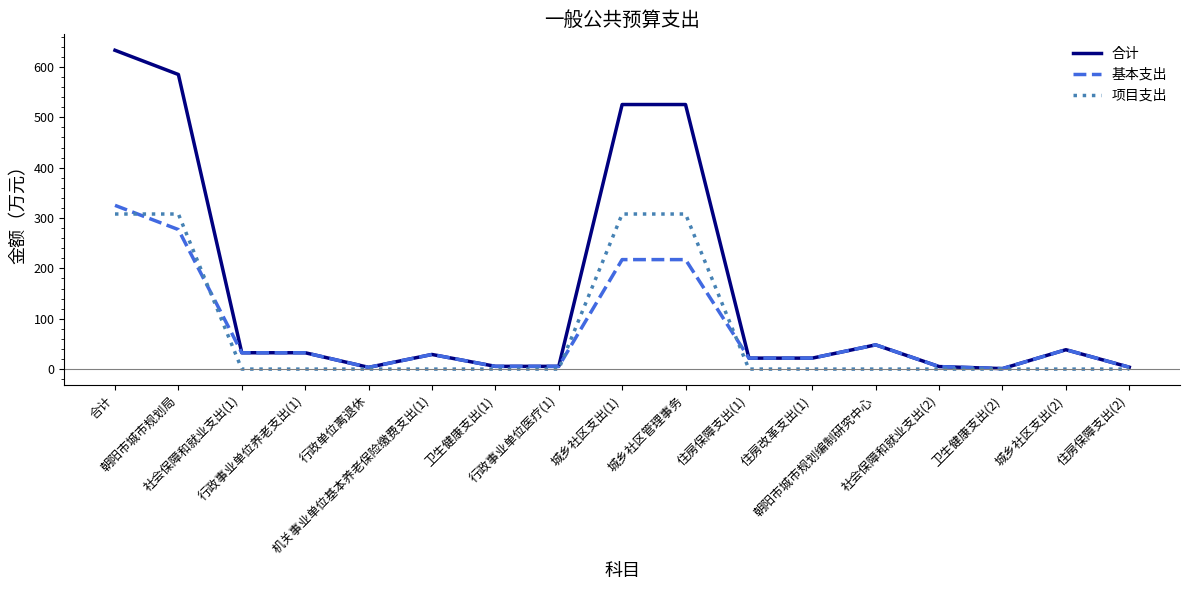

Which series has the largest total across all categories?

合计